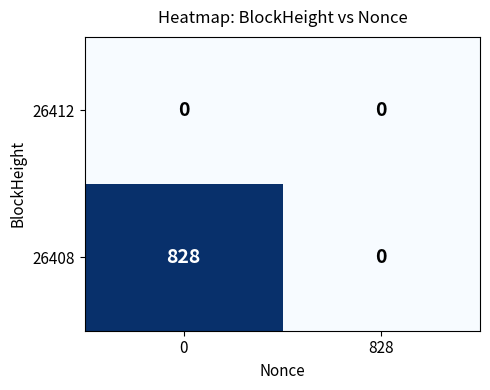

Rank the series by their average value, from lowest to highest.

26412, 26408